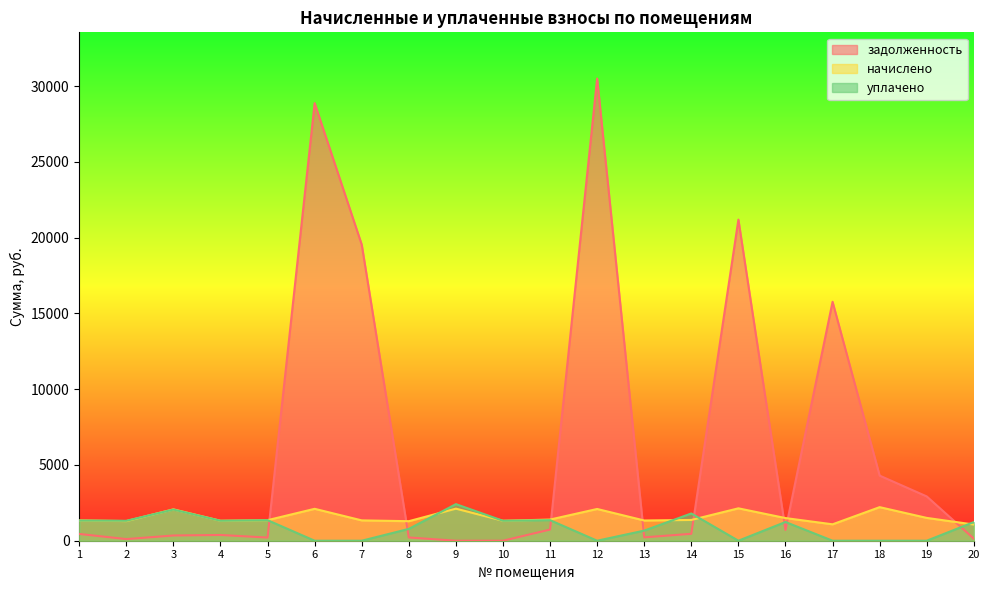

How many categories are shown in the chart?

20